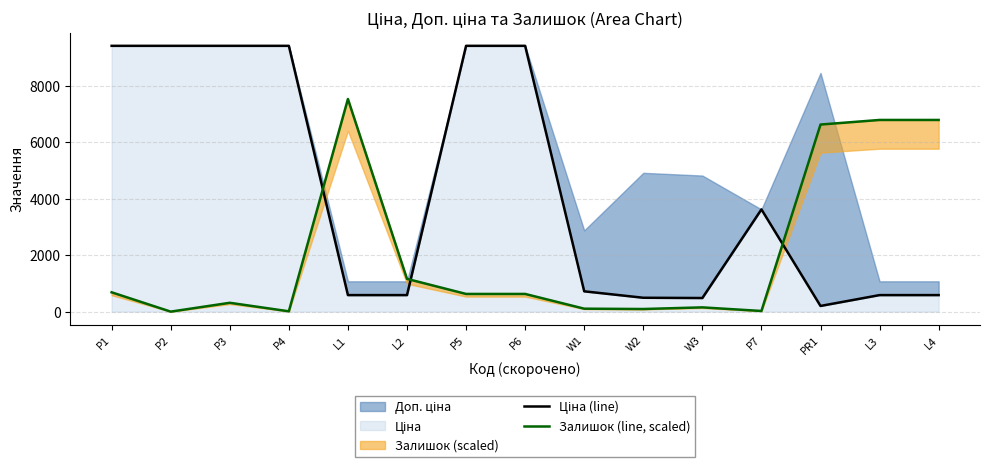

What is the difference between the maximum and minimum values in the Залишок (line, scaled) series?

7533.5